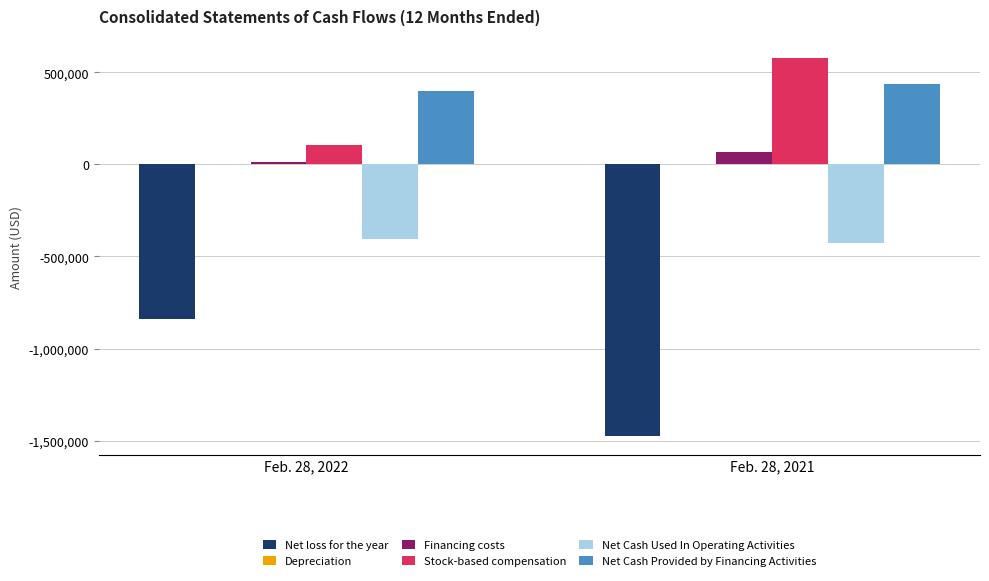

The value of Net Cash Provided by Financing Activities at Feb. 28, 2022 is 401111. True or false?

True